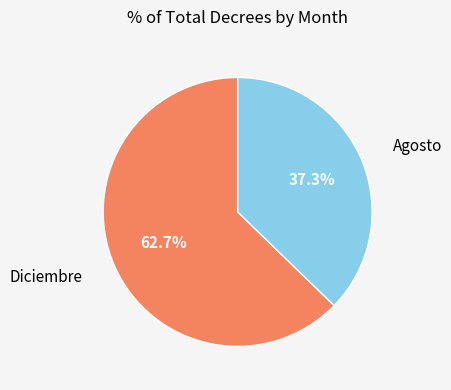

Is Diciembre the majority of the pie?

Yes